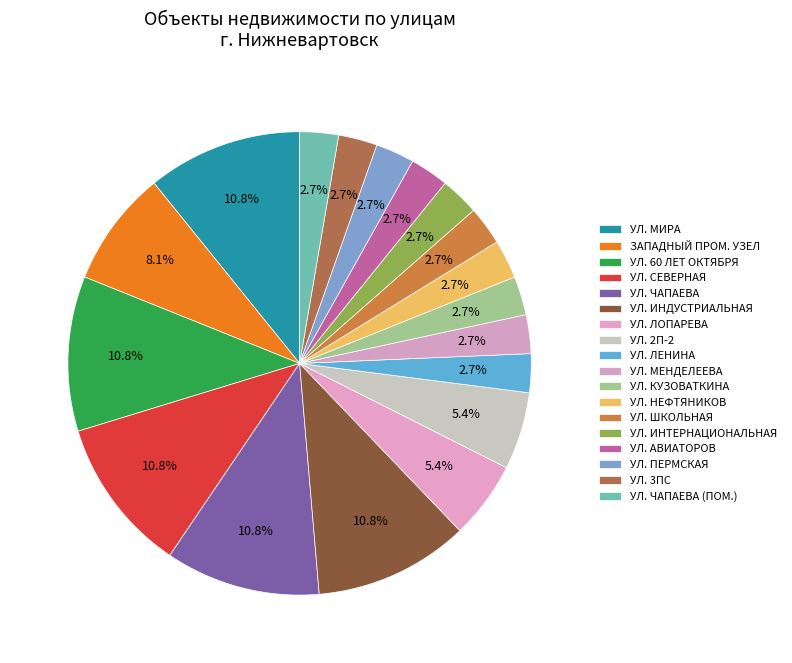

Count the number of slices in the pie.

18